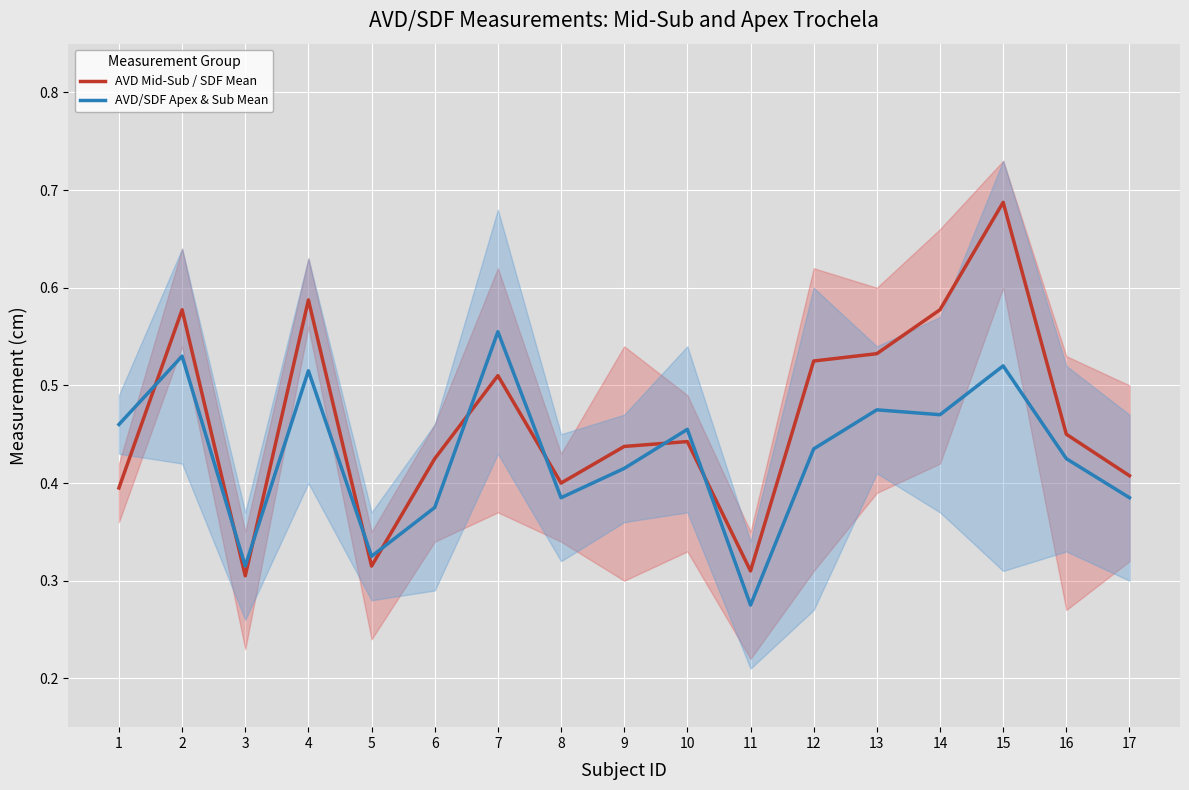

At how many categories does at least one series exceed 0?

17